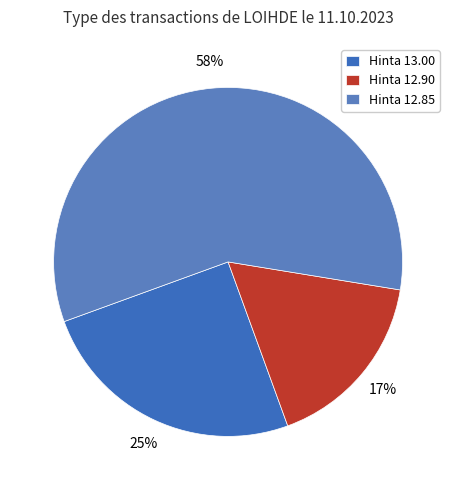

To the nearest percent, what is the average slice percentage?

33%